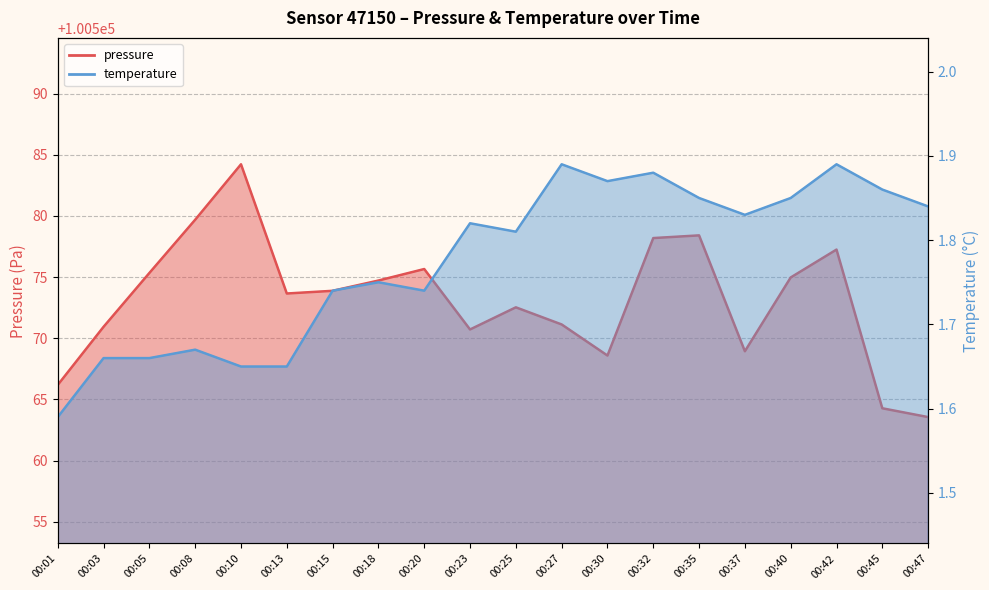

True or false: temperature and pressure cross at least once.

False